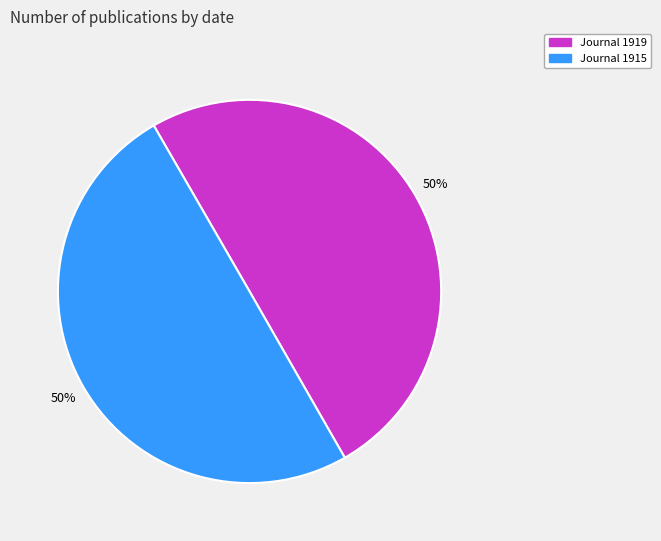

To the nearest percent, what percentage of the pie is Journal 1919?

50%